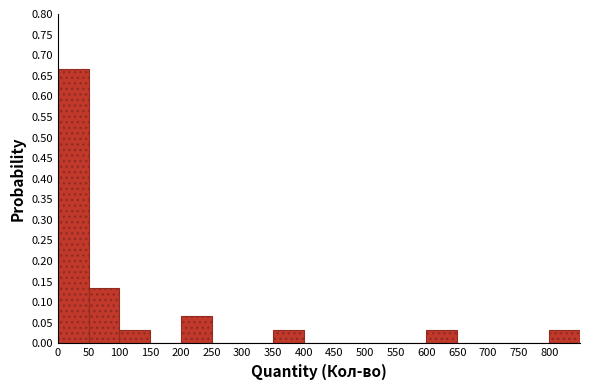

Reading left to right, transcribe this chart: for each bar, give the range it covers on the x-axis and its height. The values are not printed on the chart, so give them approximately, as read against the axis.

0 to 50: 0.665
50 to 100: 0.135
100 to 150: 0.035
150 to 200: 0
200 to 250: 0.065
250 to 300: 0
300 to 350: 0
350 to 400: 0.035
400 to 450: 0
450 to 500: 0
500 to 550: 0
550 to 600: 0
600 to 650: 0.035
650 to 700: 0
700 to 750: 0
750 to 800: 0
800 to 850: 0.035